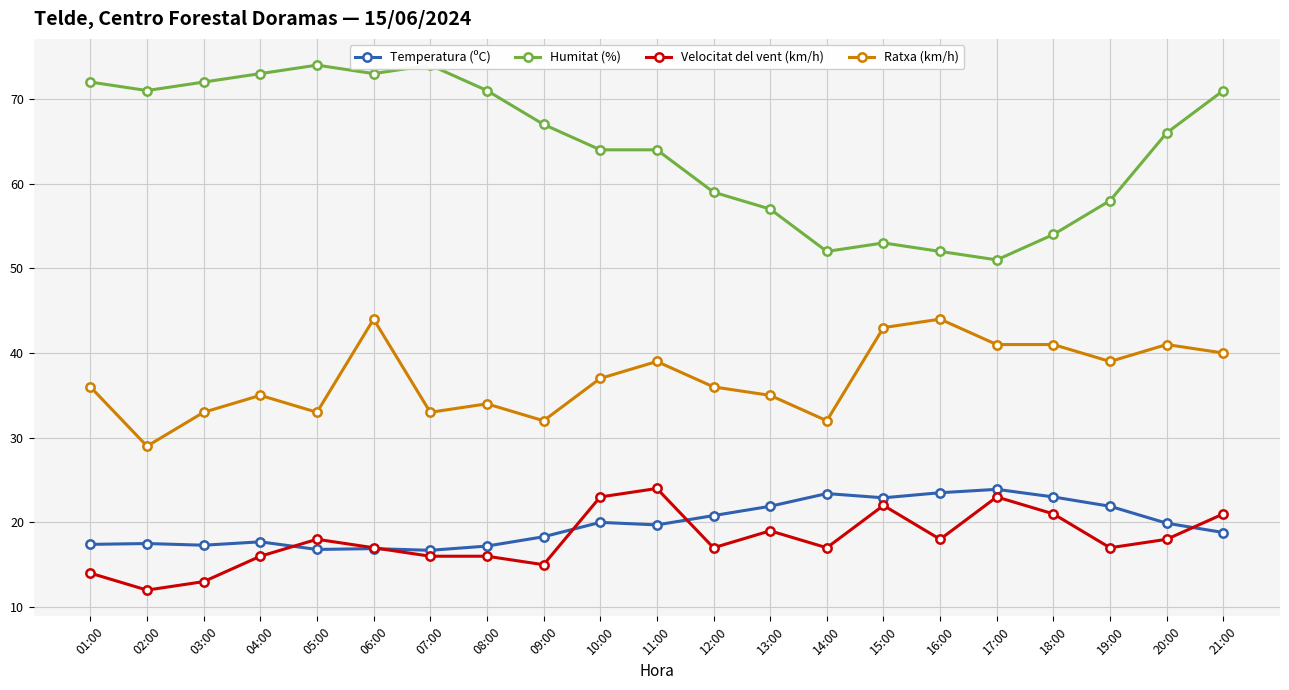

Reading left to right, extract all data points from this chart.

Temperatura (ºC): 17.4	17.5	17.3	17.7	16.8	16.9	16.7	17.2	18.3	20.0	19.7	20.8	21.9	23.4	22.9	23.5	23.9	23.0	21.9	19.9	18.8
Humitat (%): 72.0	71.0	72.0	73.0	74.0	73.0	74.0	71.0	67.0	64.0	64.0	59.0	57.0	52.0	53.0	52.0	51.0	54.0	58.0	66.0	71.0
Velocitat del vent (km/h): 14.0	12.0	13.0	16.0	18.0	17.0	16.0	16.0	15.0	23.0	24.0	17.0	19.0	17.0	22.0	18.0	23.0	21.0	17.0	18.0	21.0
Ratxa (km/h): 36.0	29.0	33.0	35.0	33.0	44.0	33.0	34.0	32.0	37.0	39.0	36.0	35.0	32.0	43.0	44.0	41.0	41.0	39.0	41.0	40.0